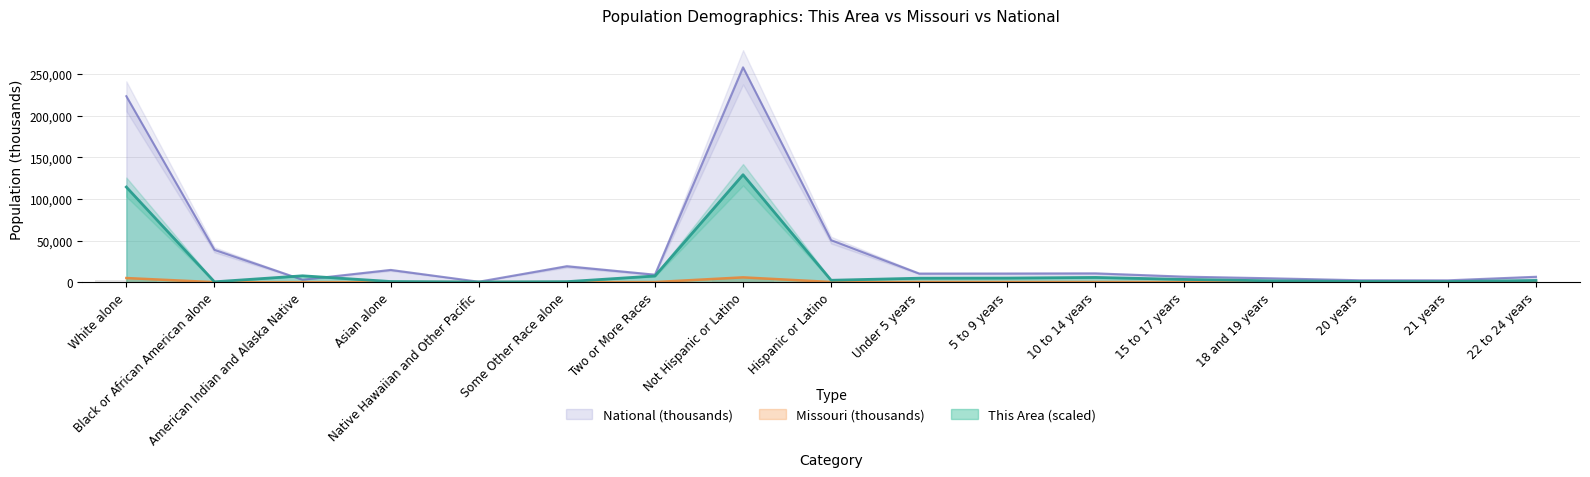

Where is This Area (scaled) nearest to the value 64676?

White alone